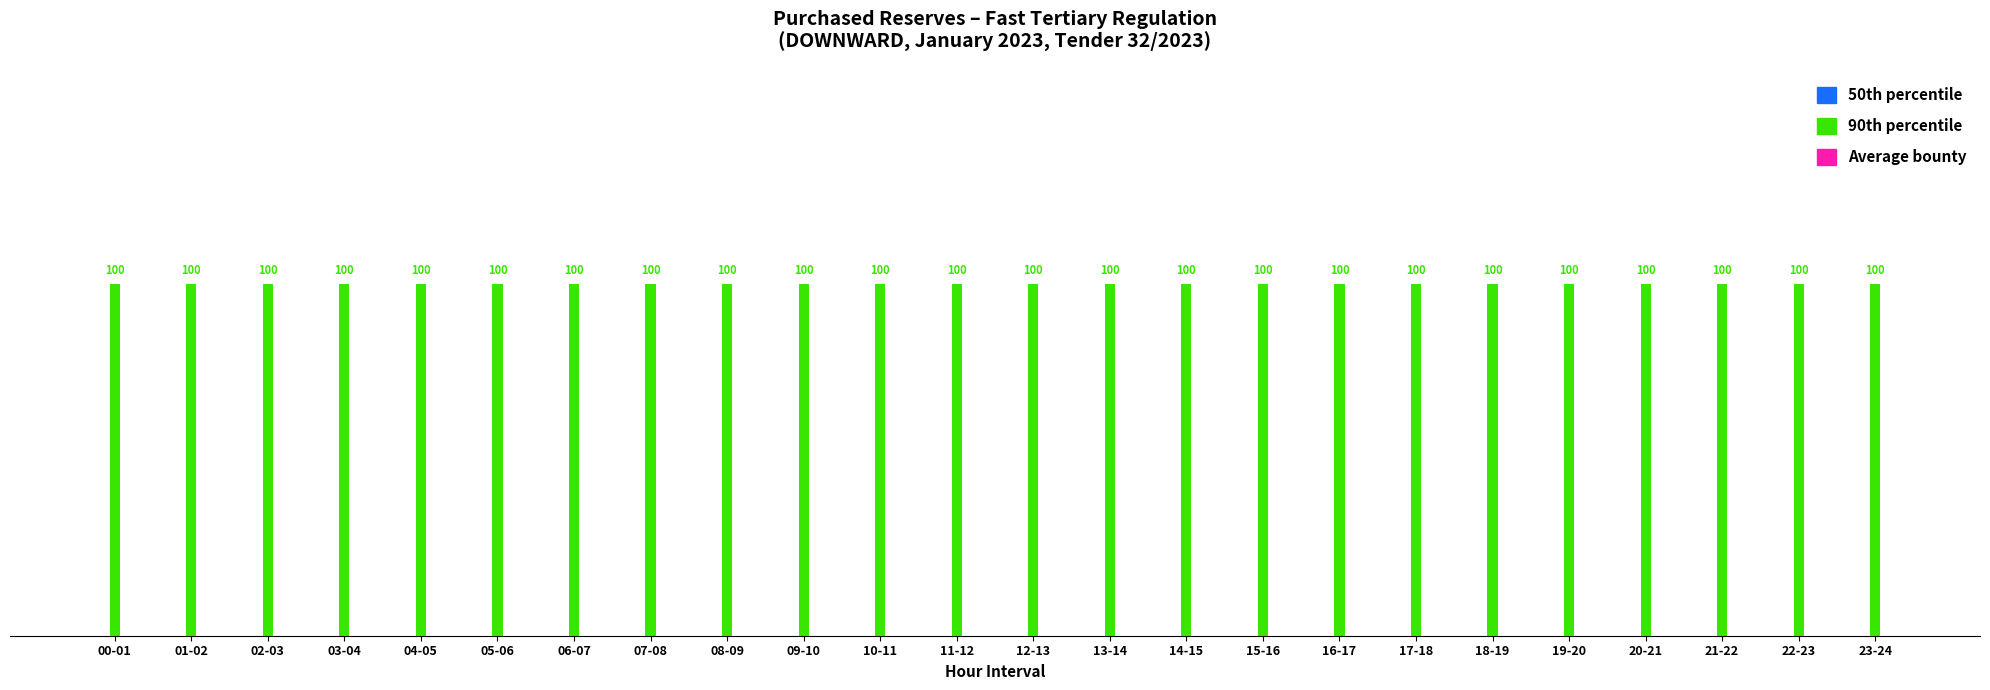

What is the value of the 90th percentile bar at the 13th from the left?

100